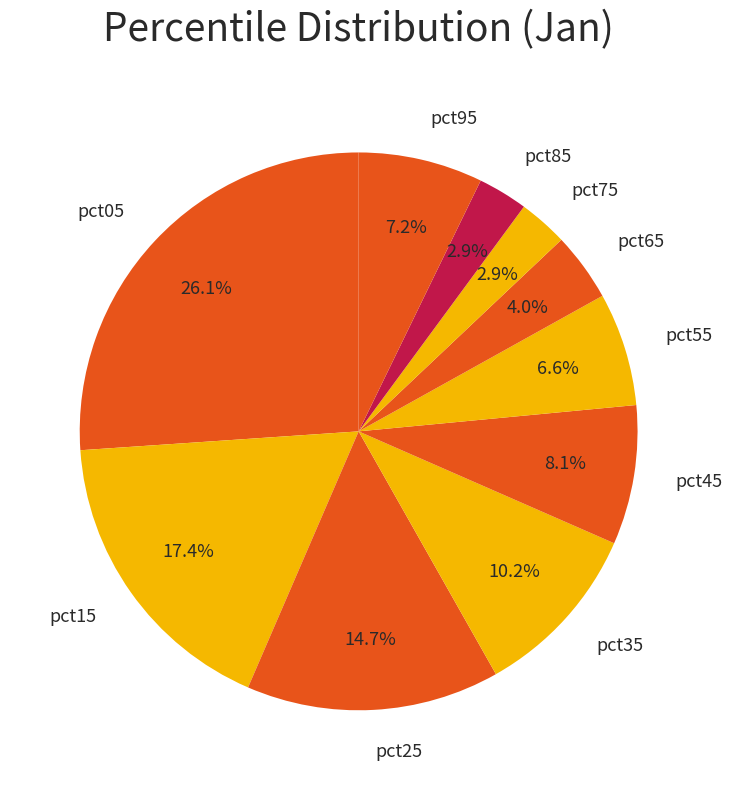

Which slice is the largest?

pct05